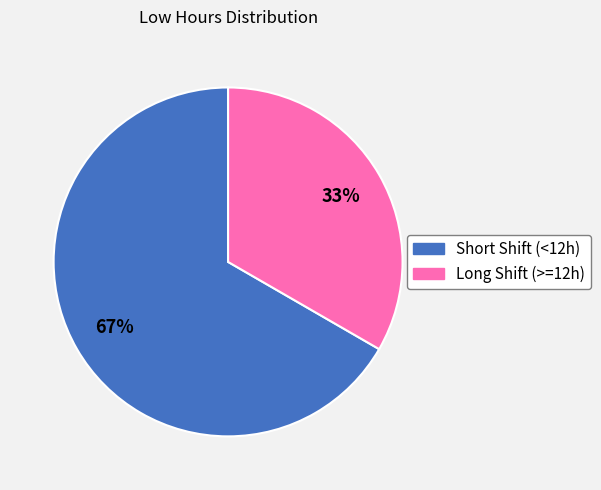

Is the sum of Long Shift (>=12h) and Short Shift (<12h) greater than half?

Yes